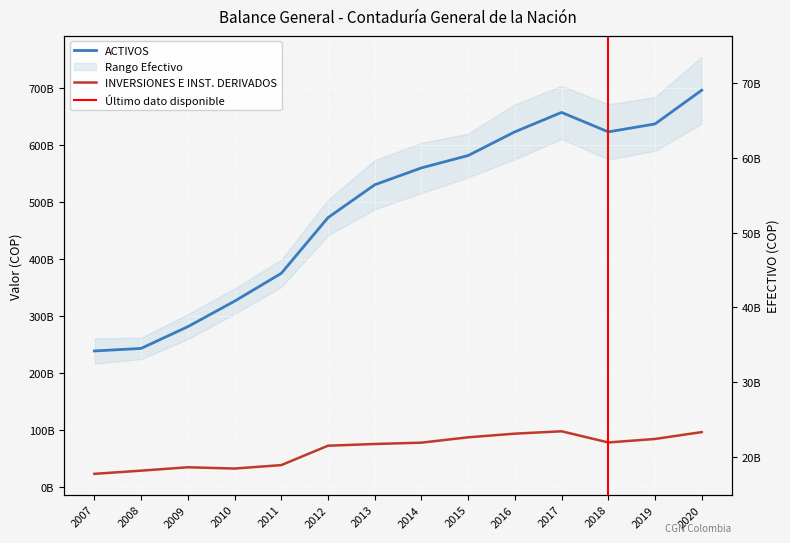

List the series in order of their peak value, lowest first.

EFECTIVO, INVERSIONES E INSTRUMENTOS DERIVADOS, ACTIVOS